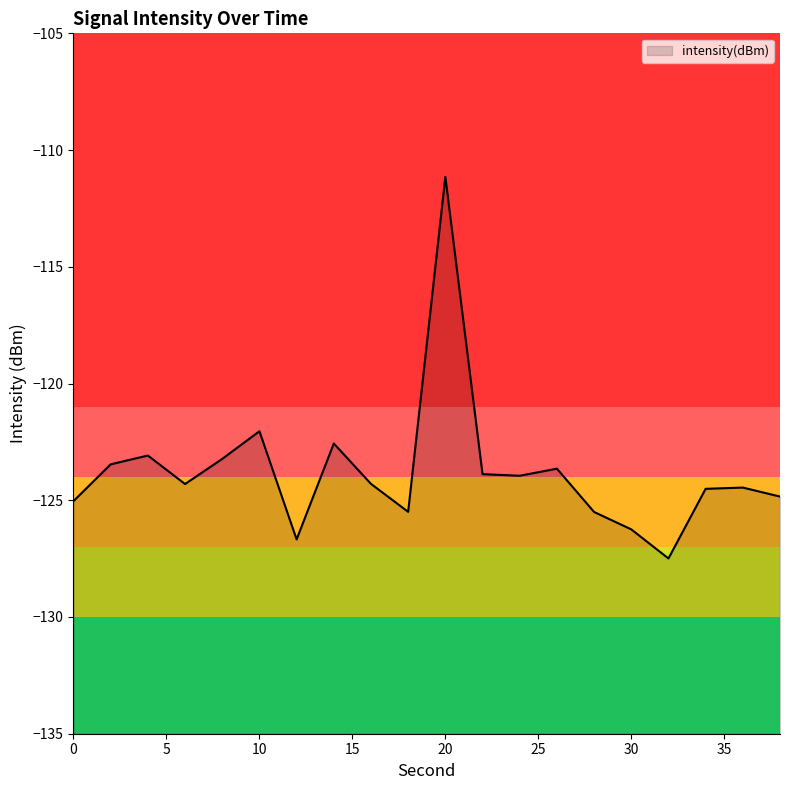

Count the number of values greater than -124.

9